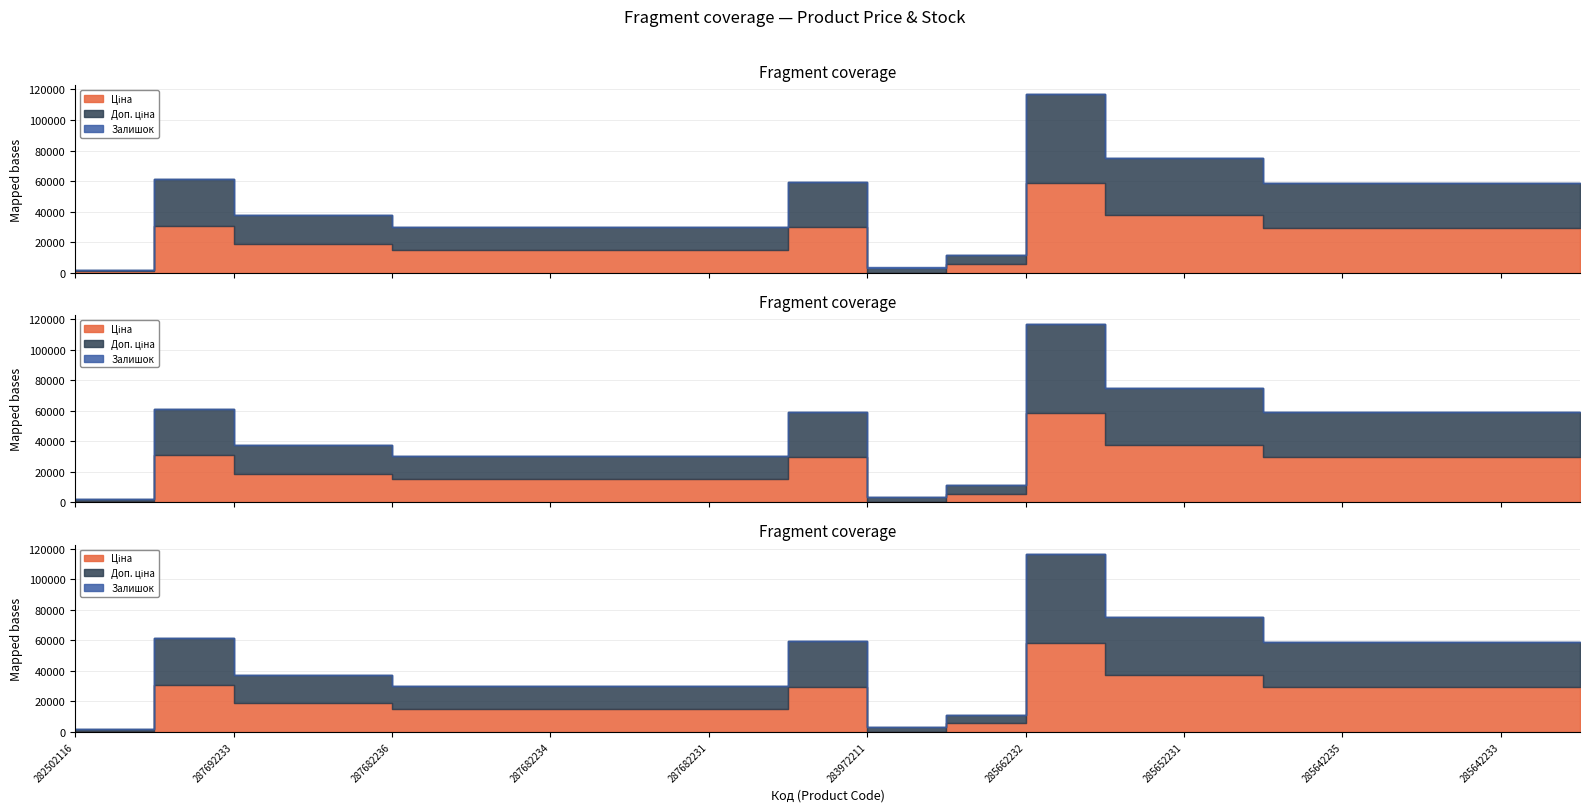

What is the value of the Доп. ціна point at the 4th from the left?

18796.8